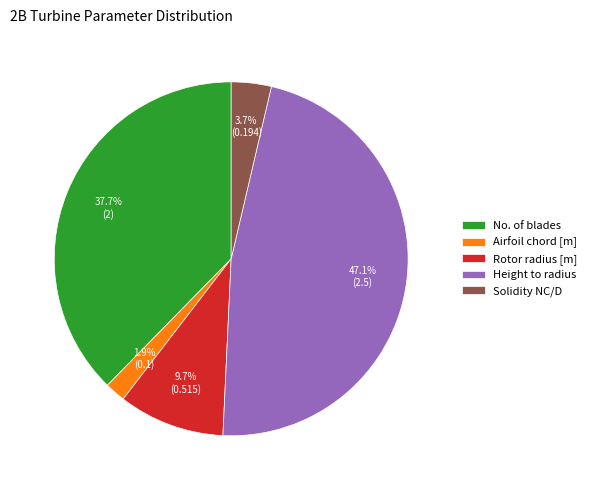

Rank the categories by value from highest to lowest.

Height to radius, No. of blades, Rotor radius [m], Solidity NC/D, Airfoil chord [m]